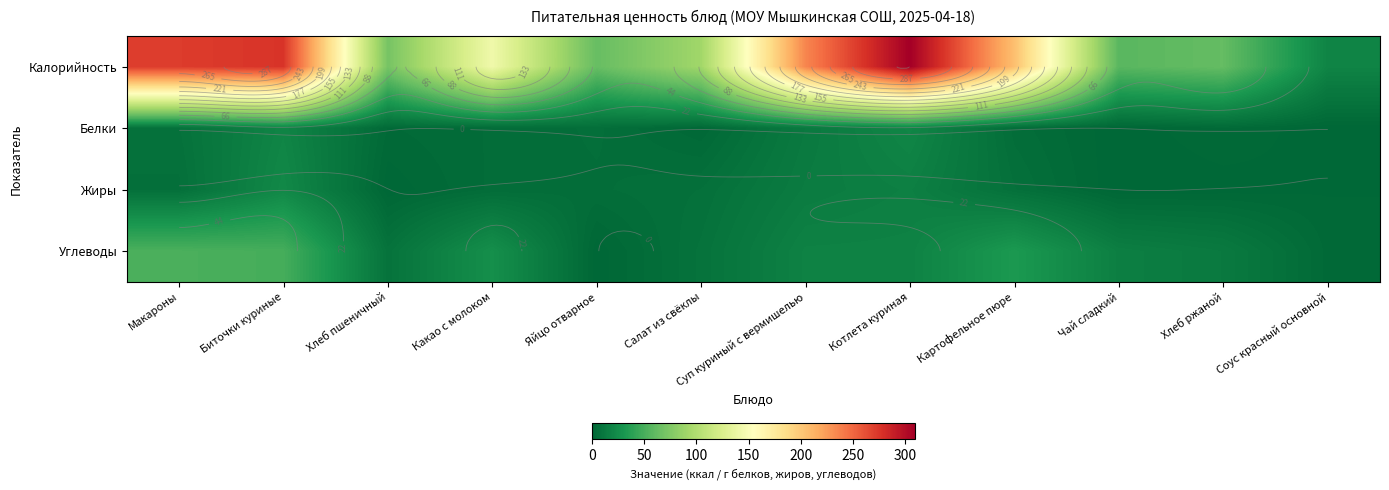

Rank the series at Биточки куриные from lowest to highest value.

Белки, Жиры, Углеводы, Калорийность